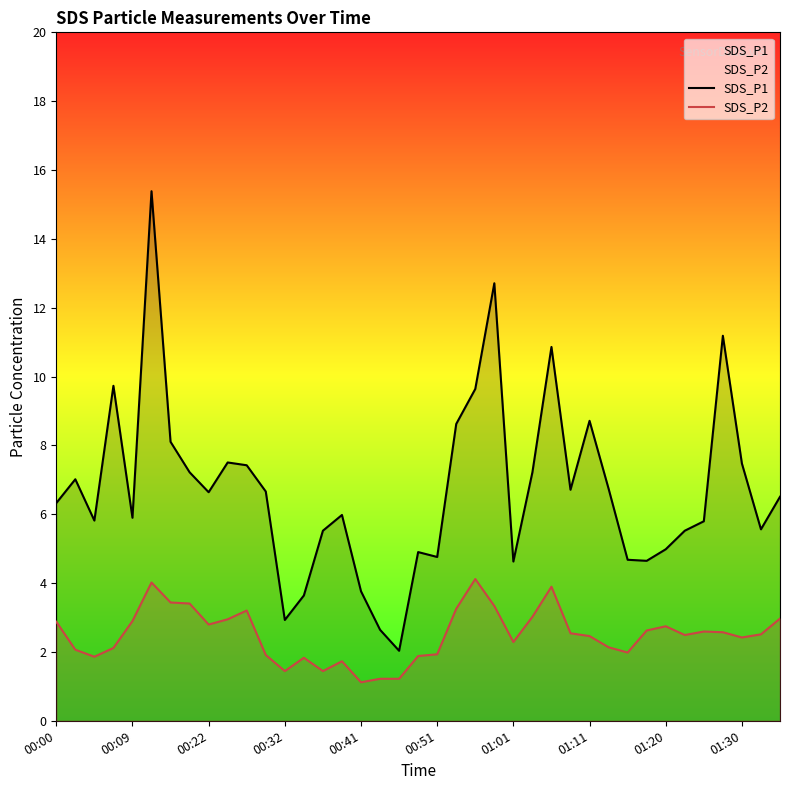

True or false: SDS_P2 has more than 2 points higher than both neighbors.

True